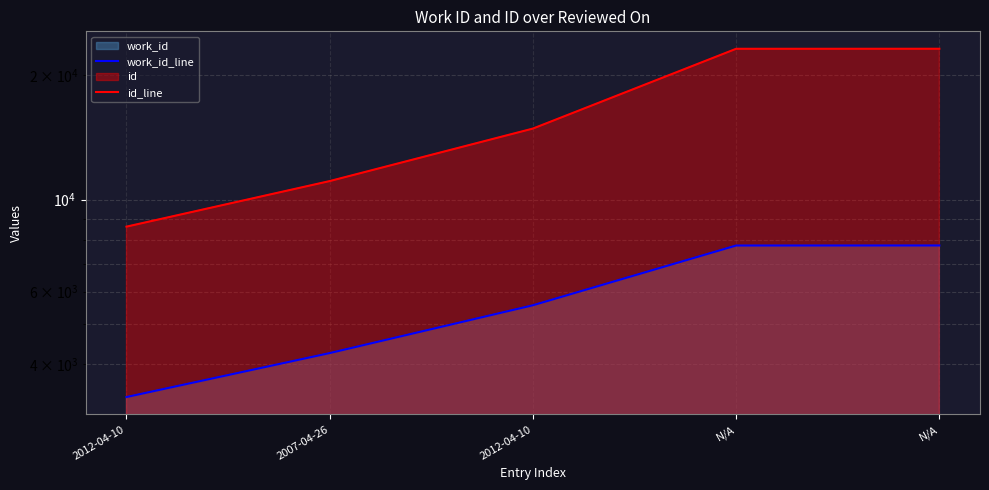

List the labels in order of id_line value, smallest first.

2012-04-10, 2007-04-26, 2012-04-10, N/A, N/A